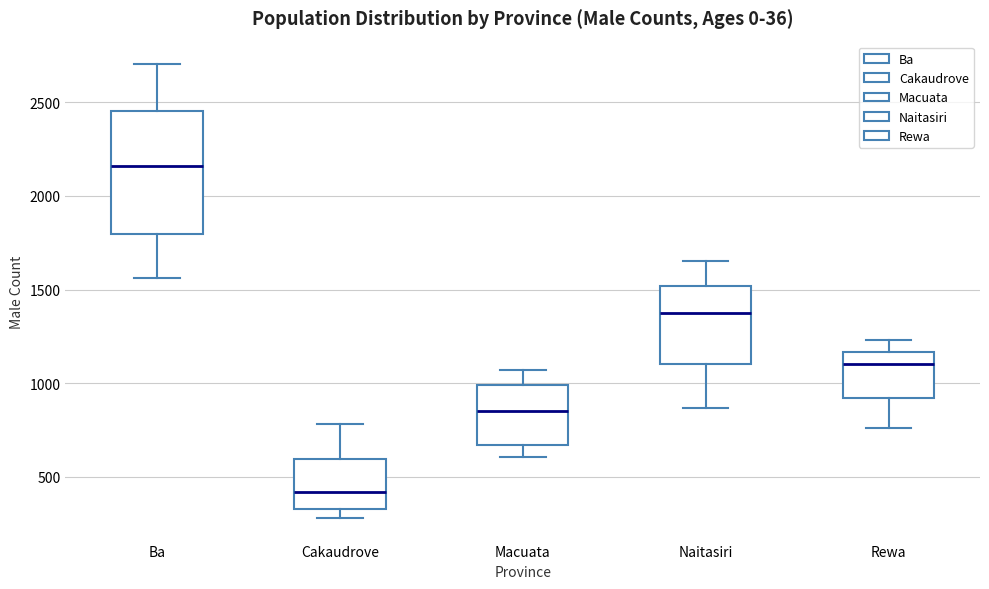

Reading left to right, transcribe this box plot: for each box, give where its median line is, the range the box spans, and where its two whiskers end, as read against the y-axis. The values are not printed on the chart, so give them approximately, as read against the axis.

Ba: median 2150, box 1800 to 2450, whiskers 1550 to 2700
Cakaudrove: median 400, box 350 to 600, whiskers 300 to 800
Macuata: median 850, box 650 to 1000, whiskers 600 to 1050
Naitasiri: median 1400, box 1100 to 1500, whiskers 850 to 1650
Rewa: median 1100, box 900 to 1150, whiskers 750 to 1250